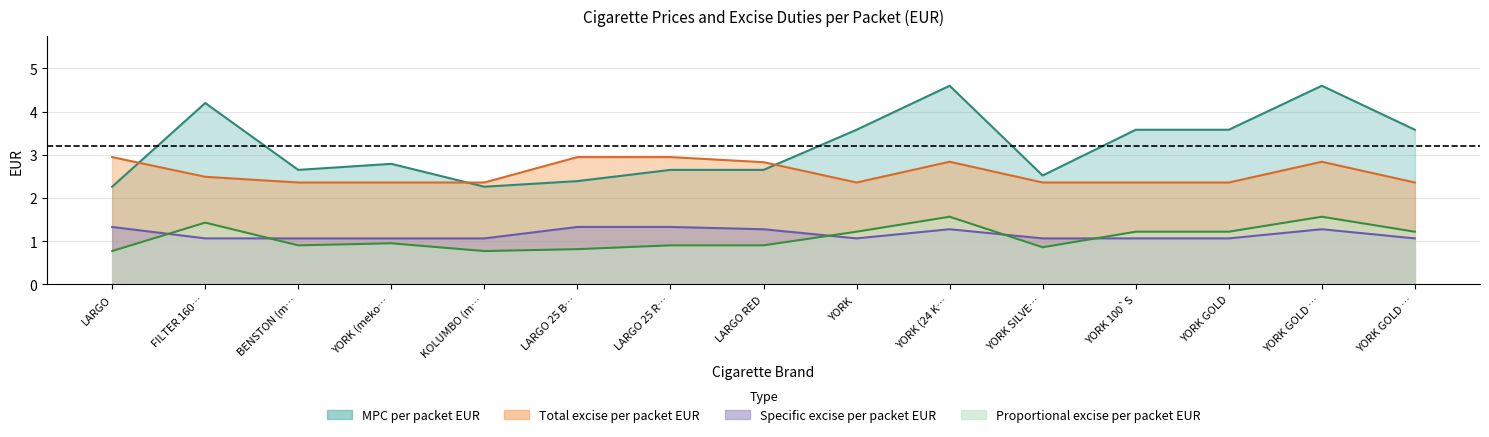

What is the label of the 13th point from the right?

BENSTON (m…